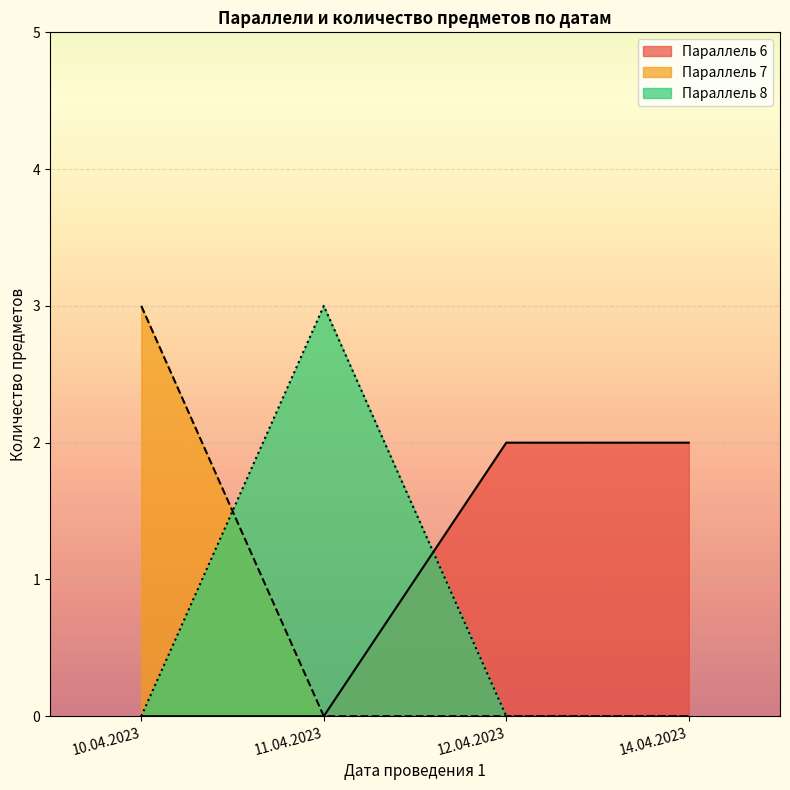

Between 11.04.2023 and 12.04.2023, which series saw the biggest shift?

Параллель 8